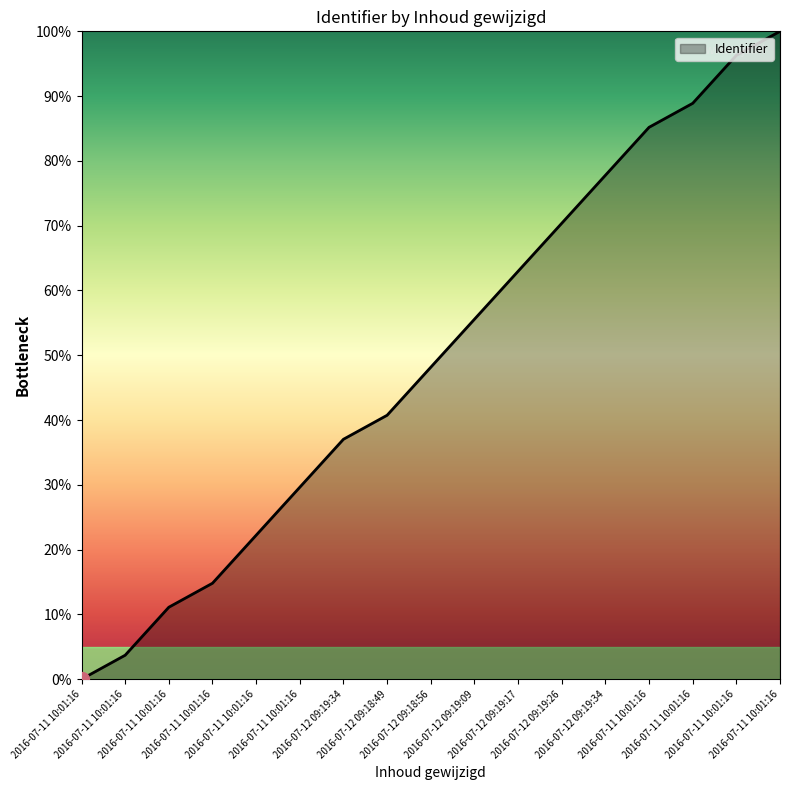

Does the chart have visible grid lines?

No